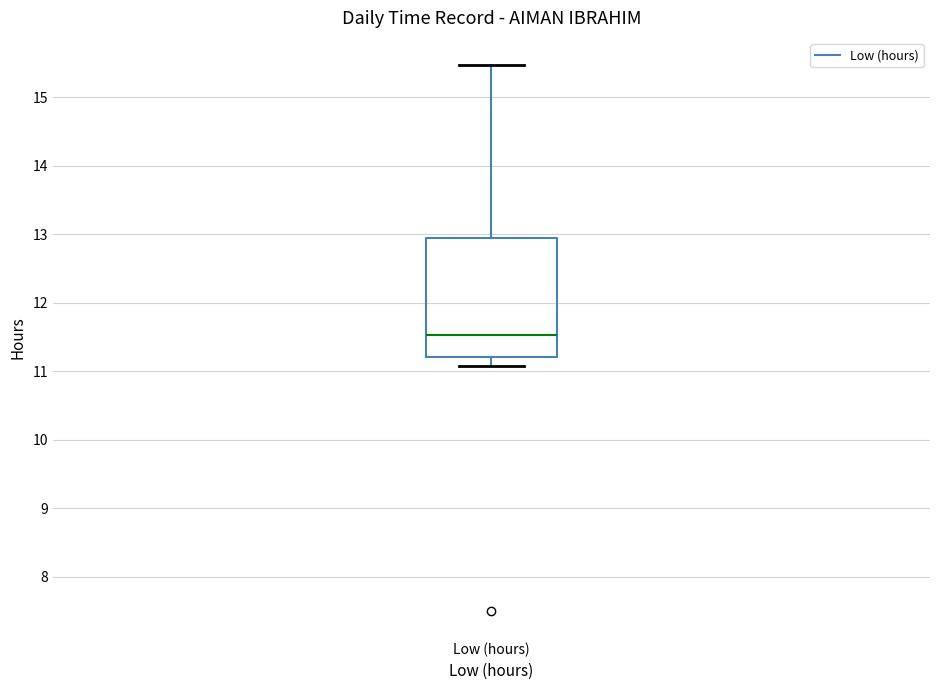

Where does the lower whisker of the box for Low (hours) end on the y-axis? The values are not printed on the chart, so give them approximately, as read against the axis.

11.1